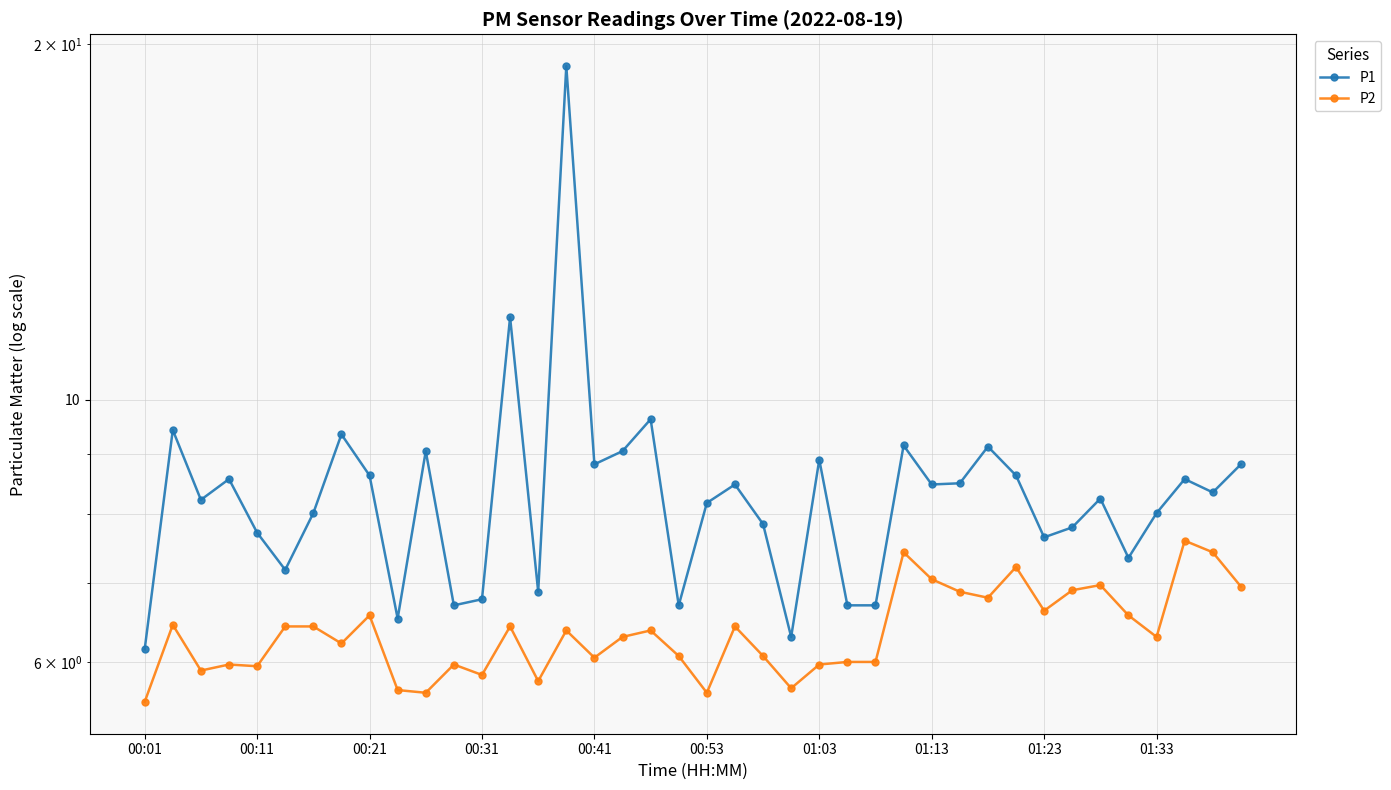

Does the chart have visible grid lines?

Yes